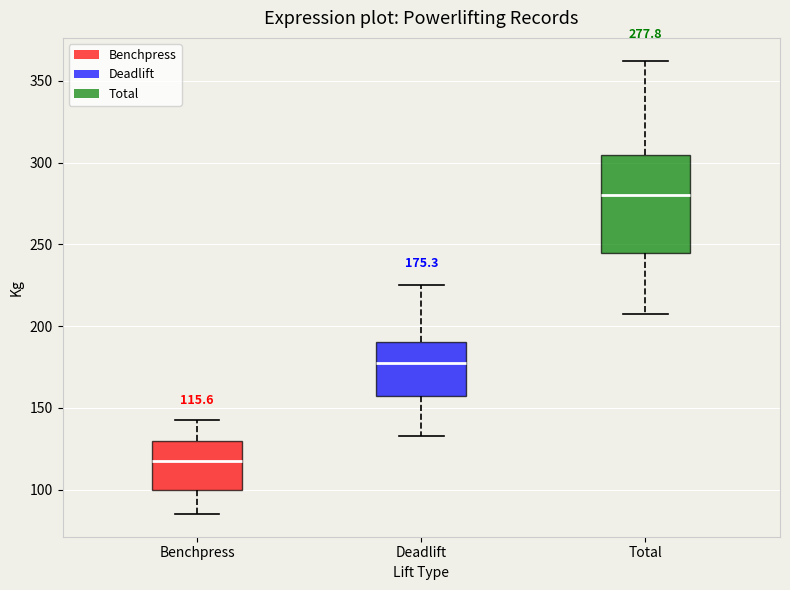

Which box's median line is the lowest?

Benchpress